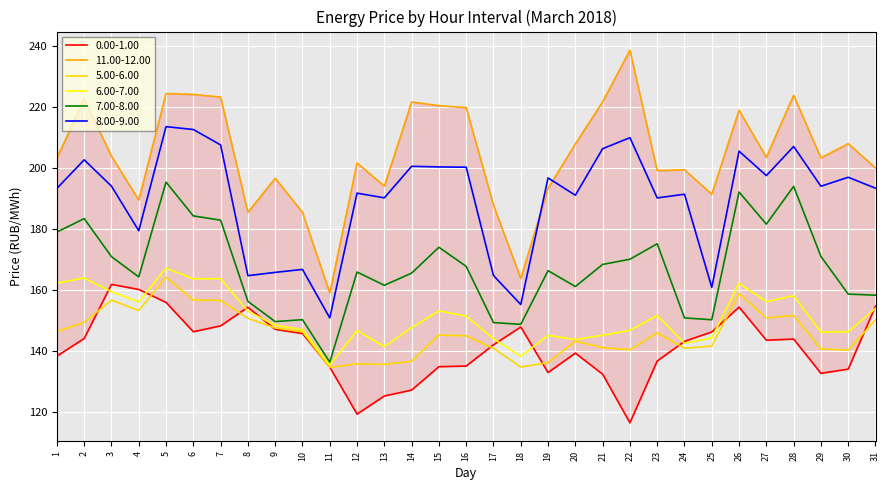

Is the value of 11.00-12.00 at 30 greater than the value of 8.00-9.00 at 31?

Yes